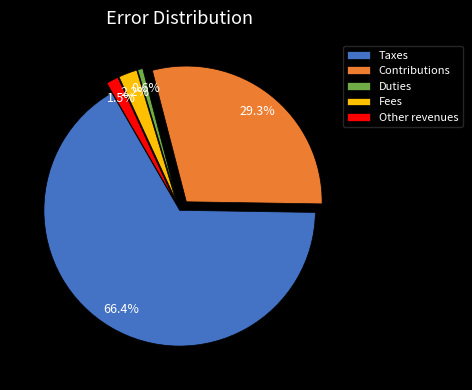

Does Taxes represent more than half of the total?

Yes